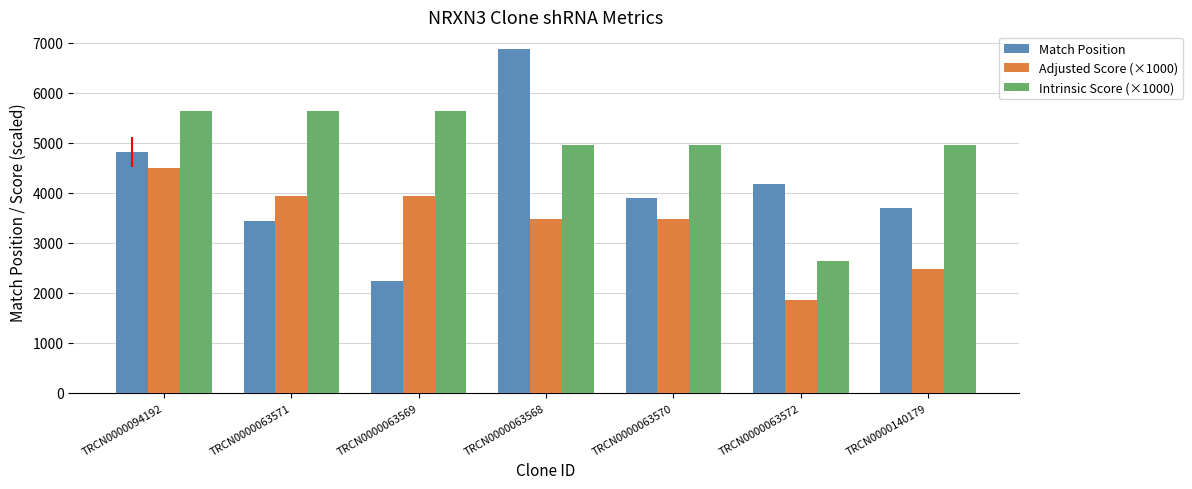

What is the sum of all Match Position values?

29123.0